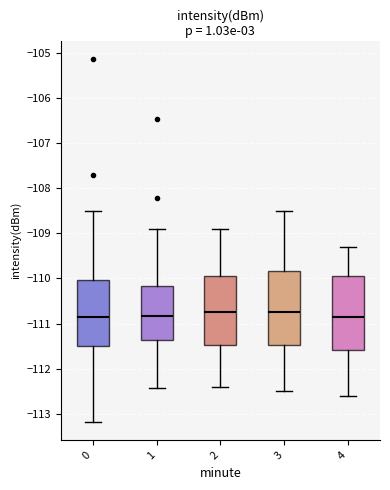

Where does the median line of the box at x = 3 sit on the y-axis? The values are not printed on the chart, so give them approximately, as read against the axis.

-110.7